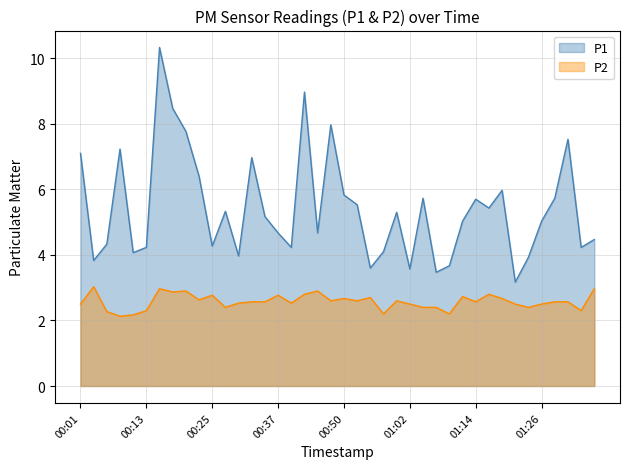

What position from the left is 01:06?

28